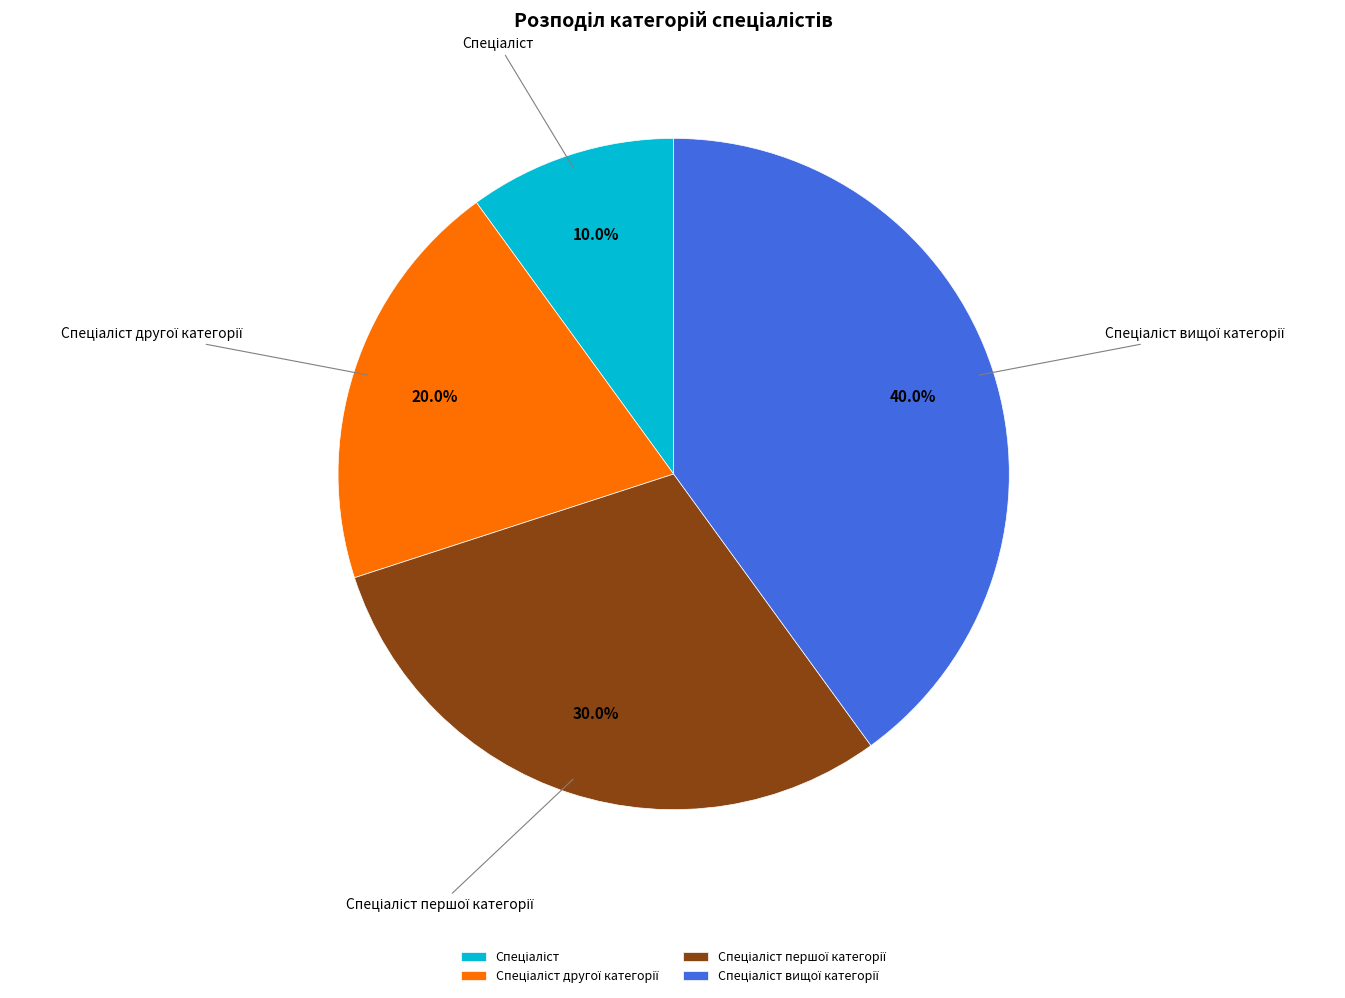

How many segments does this pie chart have?

4